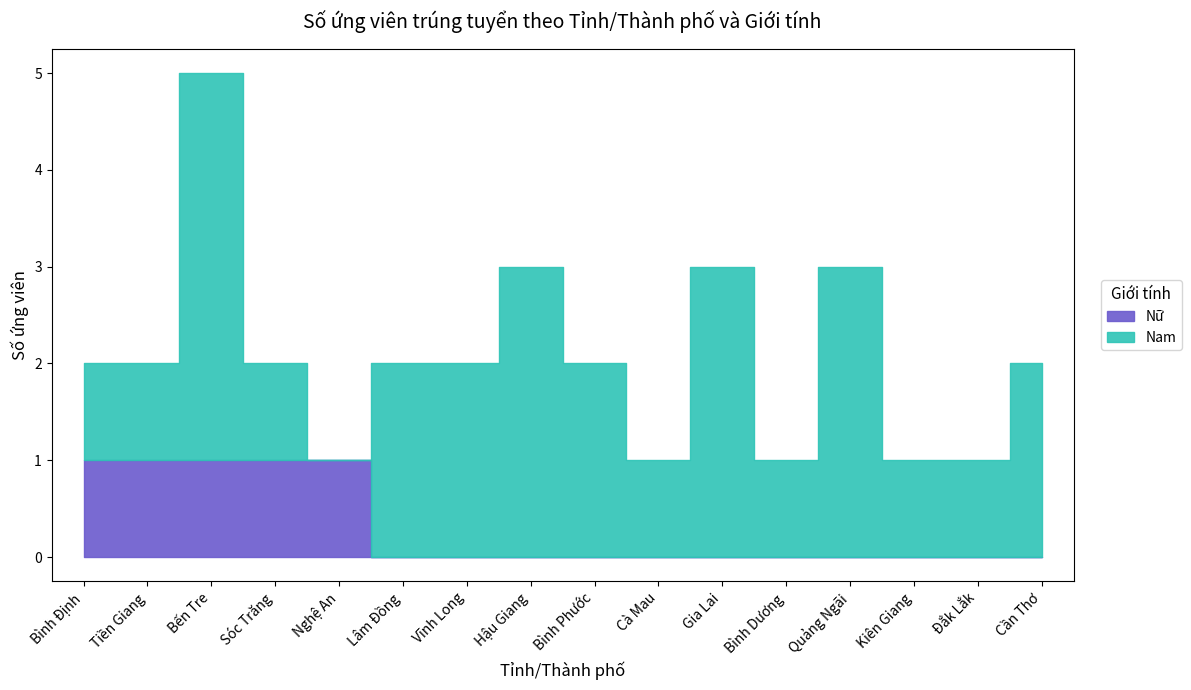

Reading left to right, extract all data points from this chart.

Nữ: Bình Định=1	Tiền Giang=1	Bến Tre=1	Sóc Trăng=1	Nghệ An=1	Lâm Đồng=0	Vĩnh Long=0	Hậu Giang=0	Bình Phước=0	Cà Mau=0	Gia Lai=0	Bình Dương=0	Quảng Ngãi=0	Kiên Giang=0	Đắk Lắk=0	Cần Thơ=0
Nam: Bình Định=1	Tiền Giang=1	Bến Tre=4	Sóc Trăng=1	Nghệ An=0	Lâm Đồng=2	Vĩnh Long=2	Hậu Giang=3	Bình Phước=2	Cà Mau=1	Gia Lai=3	Bình Dương=1	Quảng Ngãi=3	Kiên Giang=1	Đắk Lắk=1	Cần Thơ=2